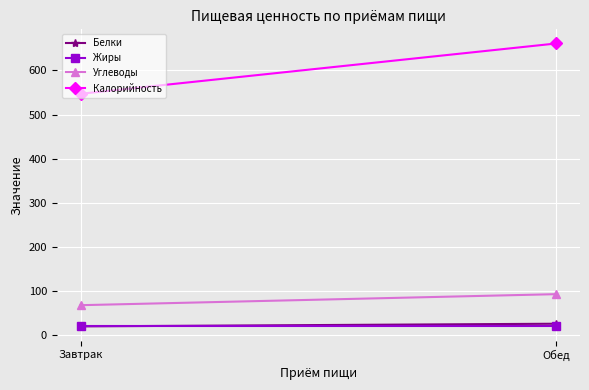

Reading left to right, extract all data points from this chart.

Белки: 20	26
Жиры: 21	21
Углеводы: 68	93
Калорийность: 547	661